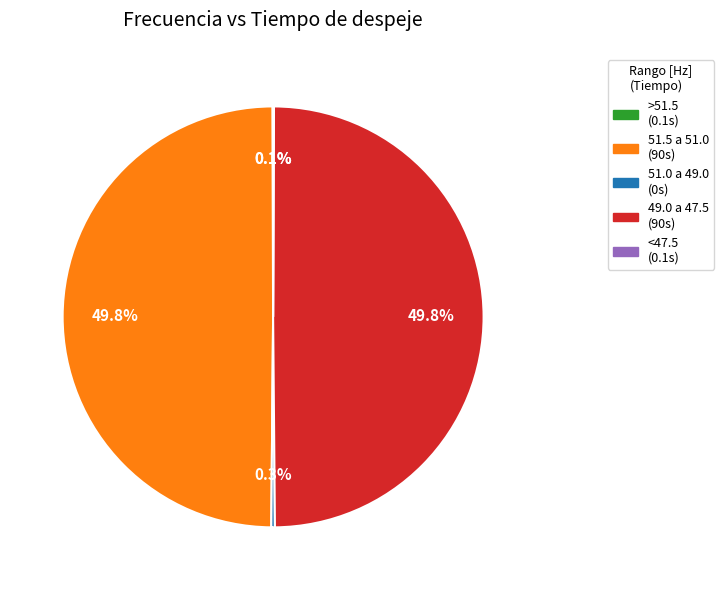

Approximately how many times larger is the value at 51.5 a 51.0 compared to 49.0 a 47.5?

1.0